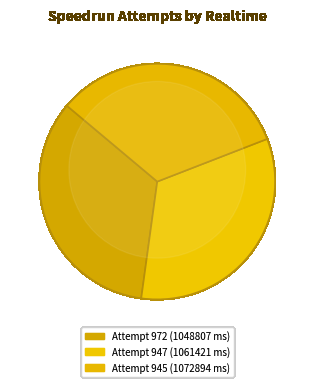

Is it true that Attempt 945 (1072894 ms) is 33% of the pie?

True